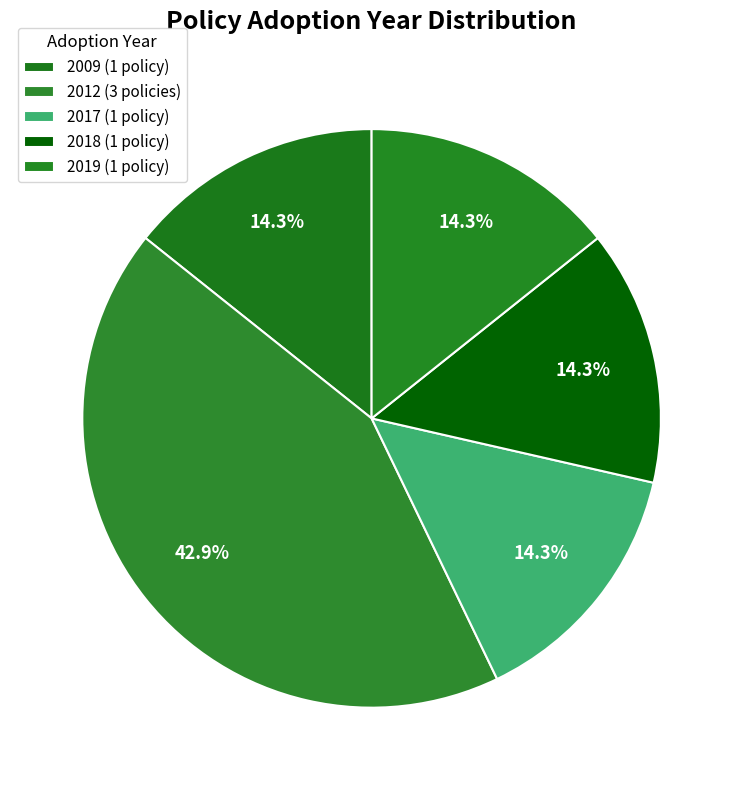

Count the number of slices in the pie.

5